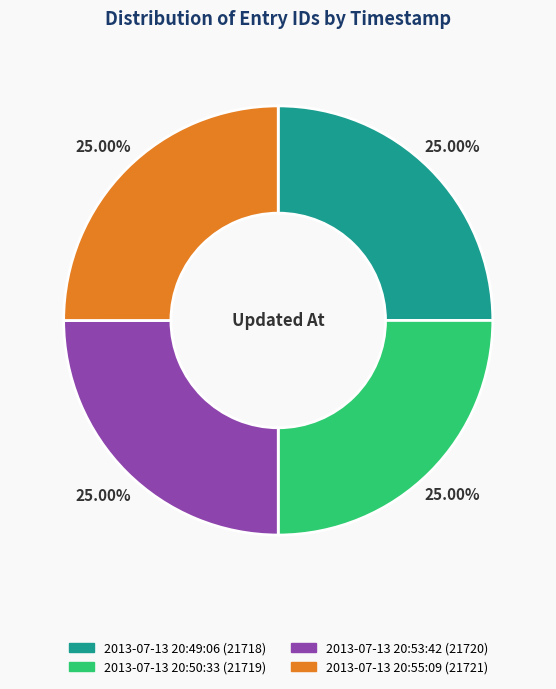

What is the ratio of the value at 2013-07-13 20:53:42 to the value at 2013-07-13 20:50:33?

1.0